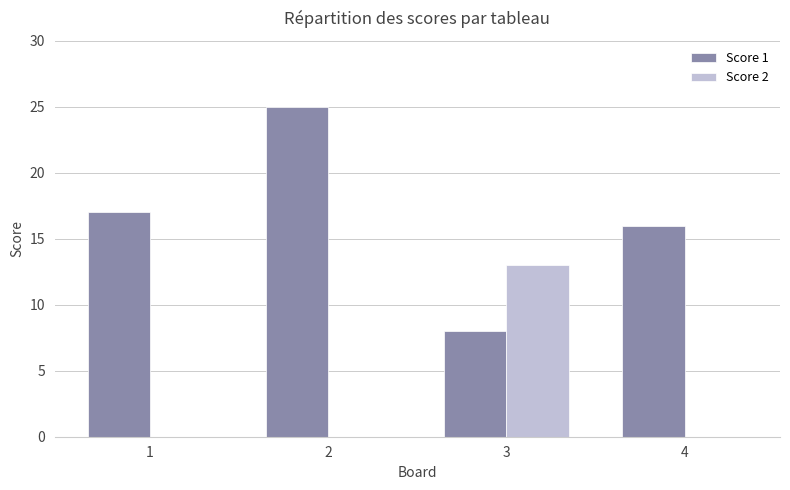

The value of Score 1 at 1 is 24. True or false?

False